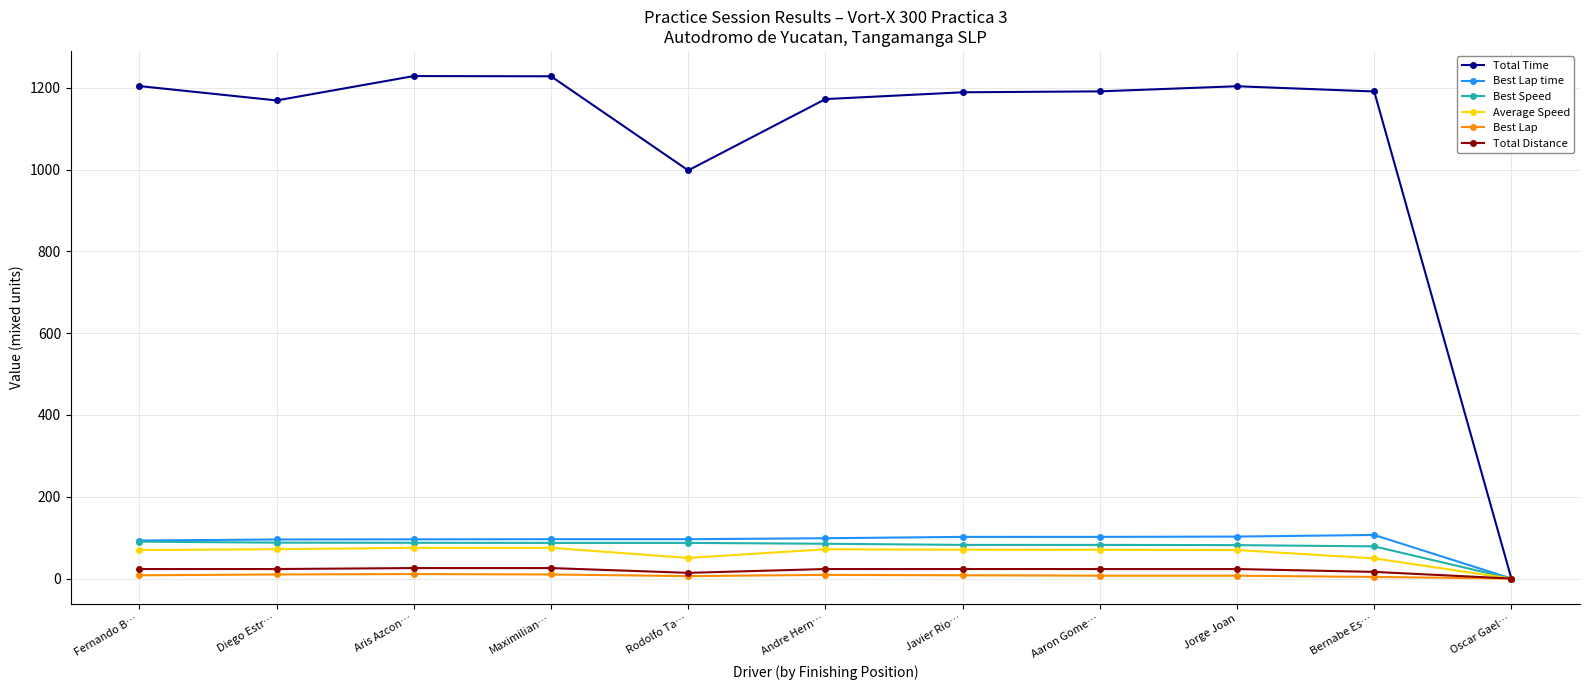

What is the approximate value of Best Lap time at Aris Azcon…?

95.9